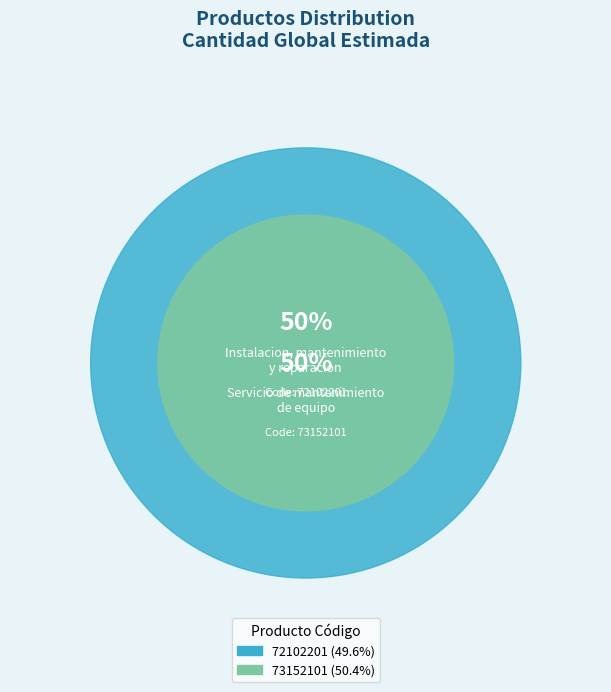

The 73152101 slice represents 37% of the pie. True or false?

False